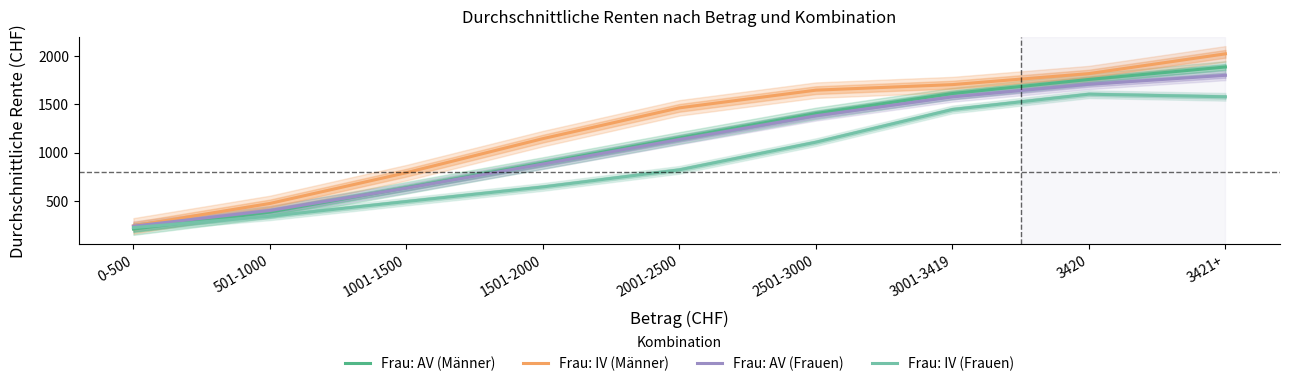

Between 1501-2000 and 0-500, which is larger?

1501-2000